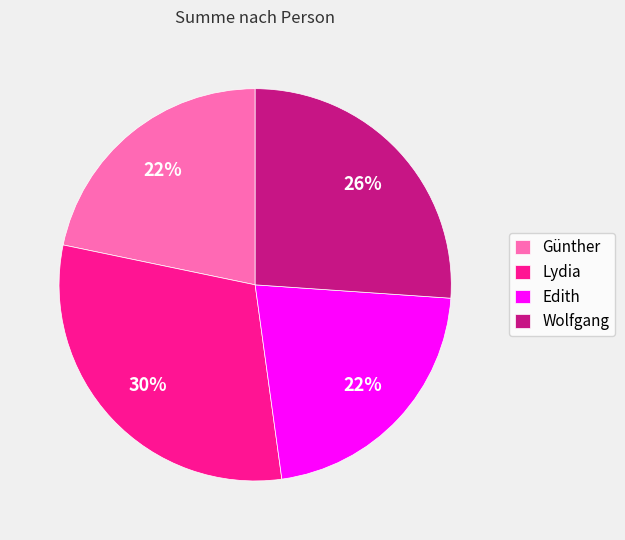

Which slice is the largest?

Lydia